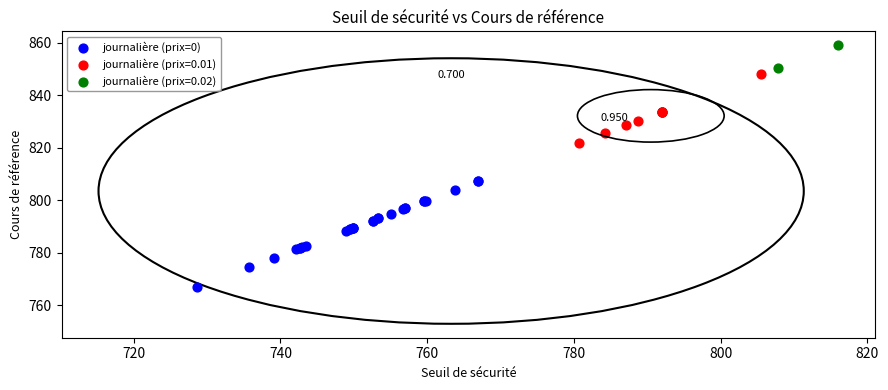

What are all the series names shown in the legend?

journalière (prix=0), journalière (prix=0.01), journalière (prix=0.02)